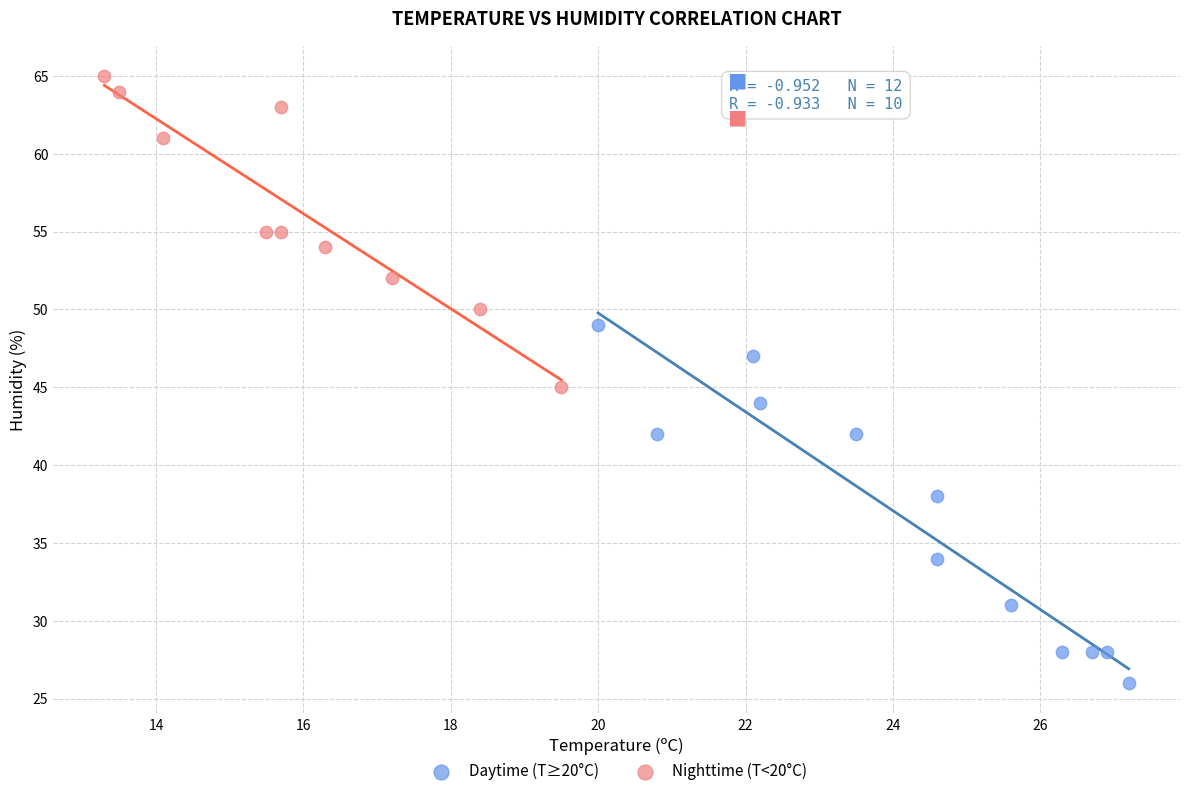

Which series reaches the minimum Y coordinate?

Daytime (T≥20°C)